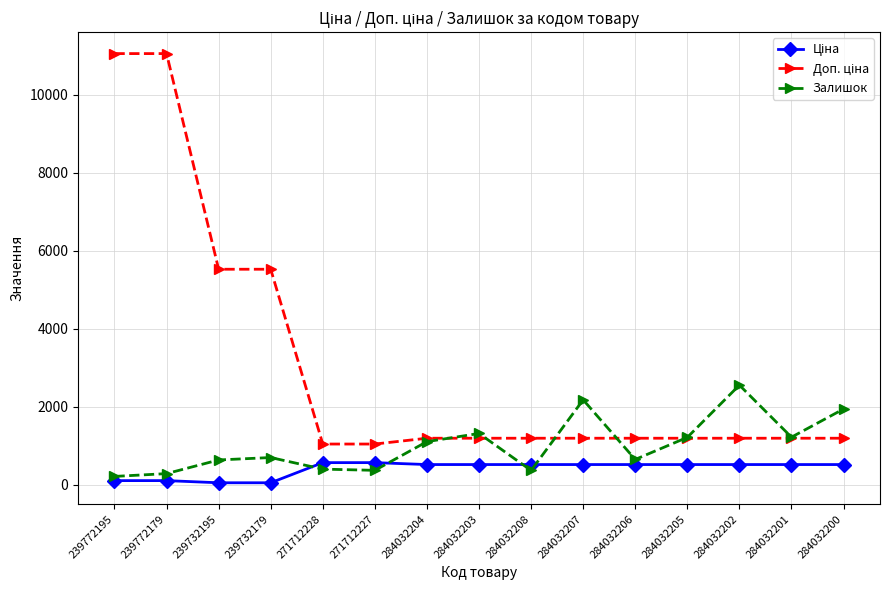

At how many categories does at least one series exceed 4147?

4